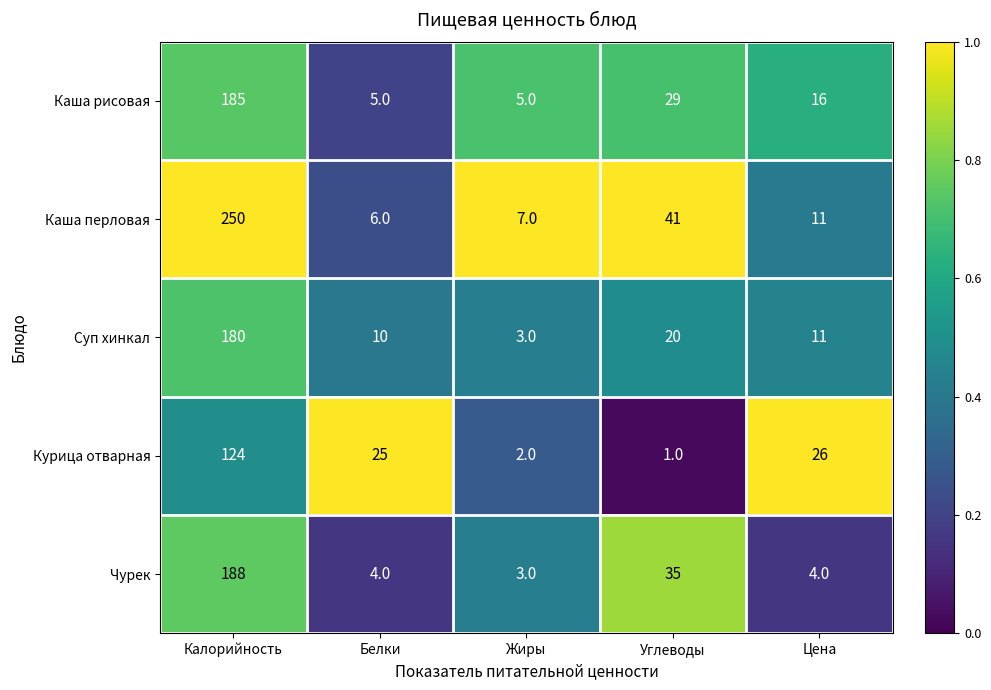

At which category is the sum across all series the highest?

Калорийность